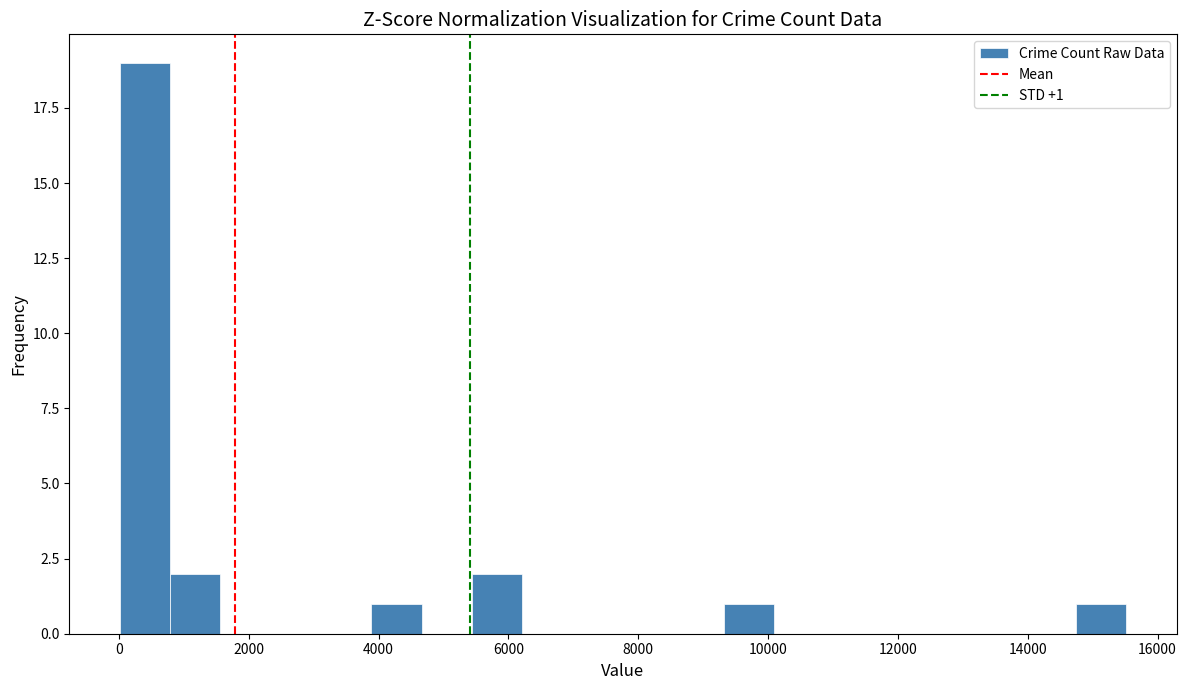

Around what value on the x-axis is the tallest bar? Give the approximate position of its centre, as read against the axis.

400